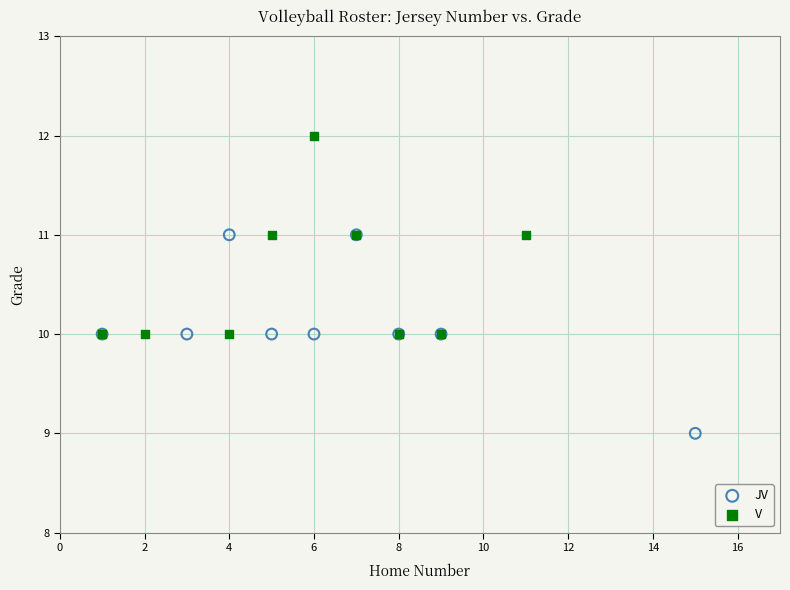

Which series contains the highest Y value?

V